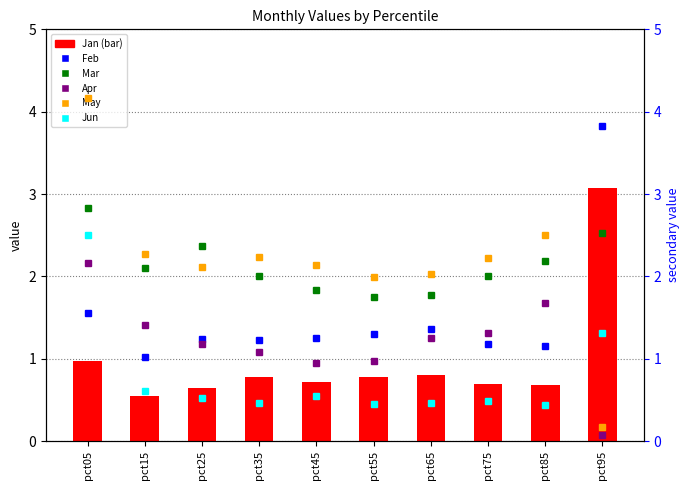

Is the value of May at pct85 greater than the value of Apr at pct85?

Yes